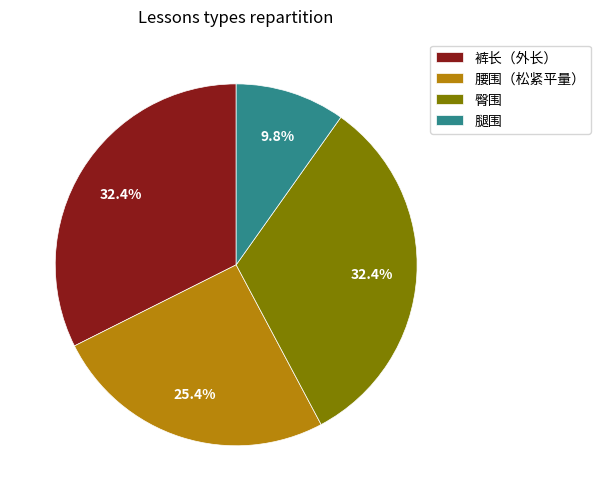

True or false: 腰围（松紧平量） accounts for 35% of the total.

False